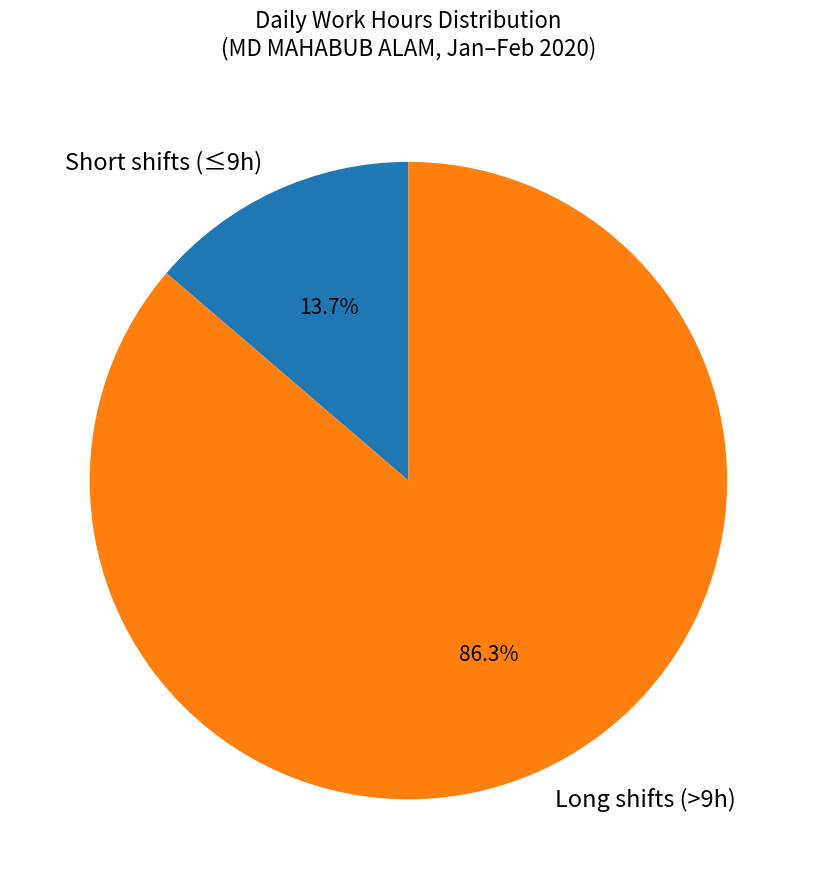

Do Short shifts (≤9h) and Long shifts (>9h) together represent more than half of the pie?

Yes